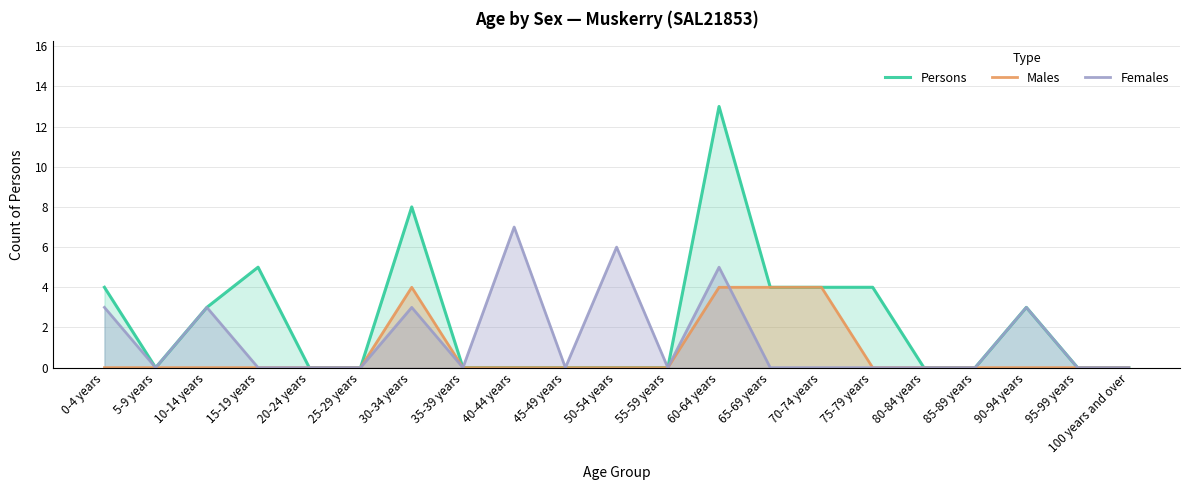

Does the chart display data point markers on the line(s)?

No